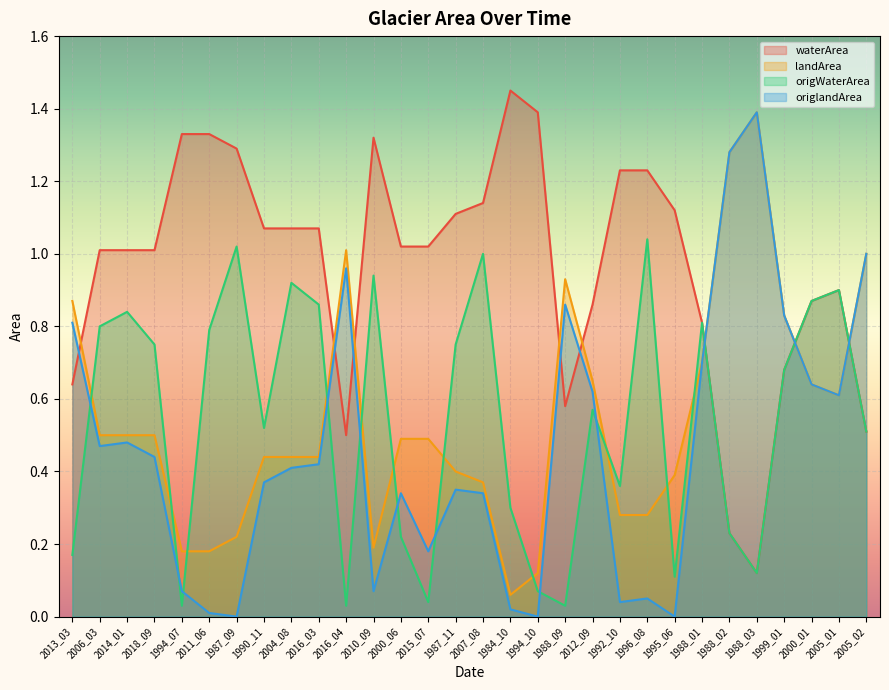

What is the greatest value displayed?

1.4